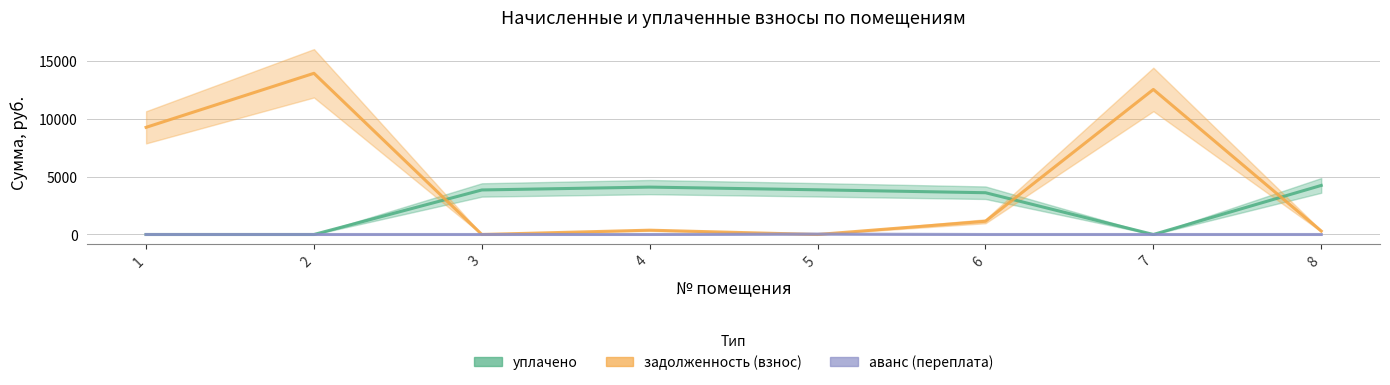

At which category does задолженность_взнос reach its first local peak?

2